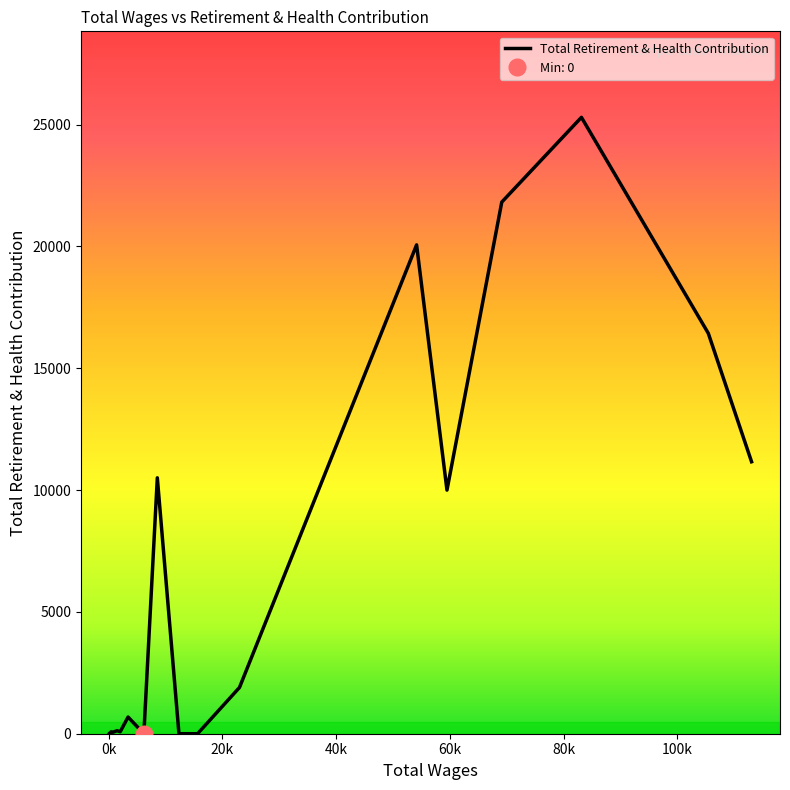

Where is the data nearest to the value 12648?

113033.0